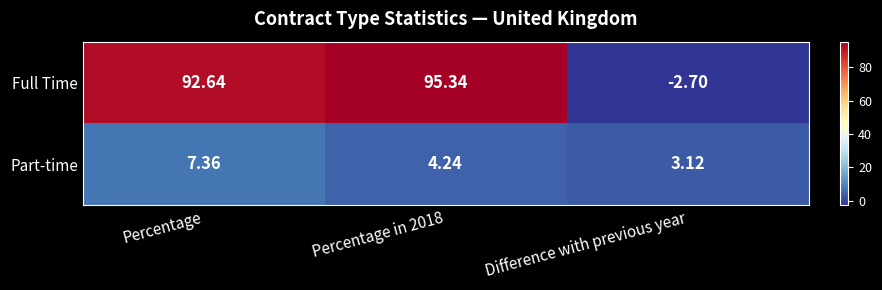

List the series in order of their overall mean, highest first.

Full Time, Part-time